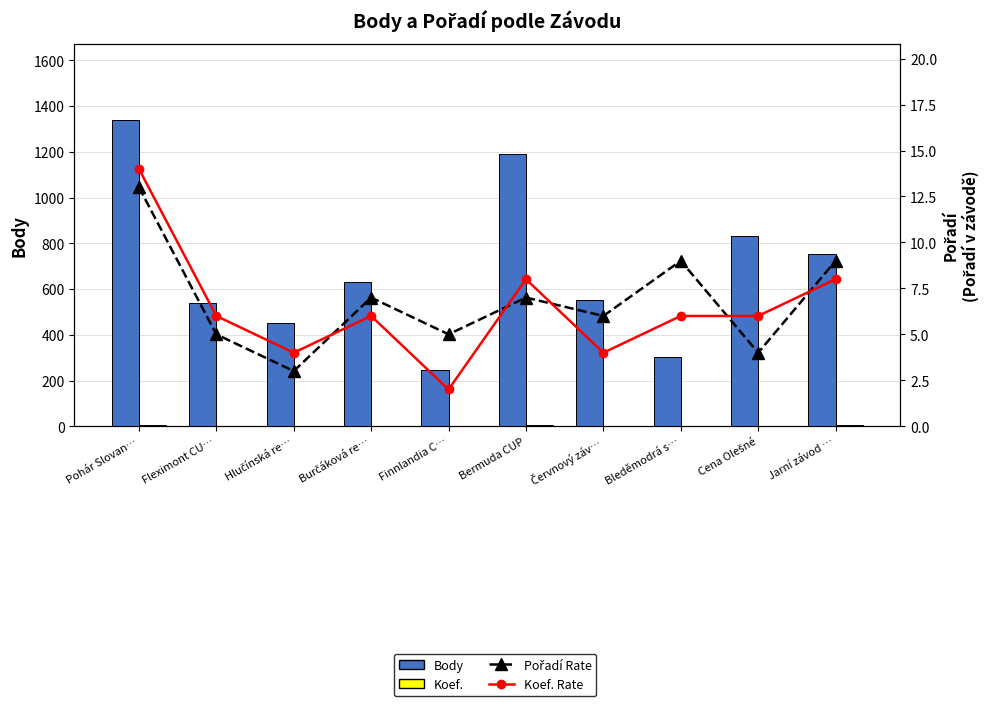

Reading left to right, list all the values displayed in this chart.

Body: Pohár Slovan…=1338	Fleximont CU…=541	Hlučínská re…=452	Burčáková re…=630	Finnlandia C…=247	Bermuda CUP=1189	Červnový záv…=554	Bleděmodrá s…=303	Cena Olešné=831	Jarní závod …=753
Koef.: Pohár Slovan…=7	Fleximont CU…=3	Hlučínská re…=2	Burčáková re…=3	Finnlandia C…=1	Bermuda CUP=4	Červnový záv…=2	Bleděmodrá s…=3	Cena Olešné=3	Jarní závod …=4
Pořadí Rate: Pohár Slovan…=13	Fleximont CU…=5	Hlučínská re…=3	Burčáková re…=7	Finnlandia C…=5	Bermuda CUP=7	Červnový záv…=6	Bleděmodrá s…=9	Cena Olešné=4	Jarní závod …=9
Koef. Rate: Pohár Slovan…=14	Fleximont CU…=6	Hlučínská re…=4	Burčáková re…=6	Finnlandia C…=2	Bermuda CUP=8	Červnový záv…=4	Bleděmodrá s…=6	Cena Olešné=6	Jarní závod …=8